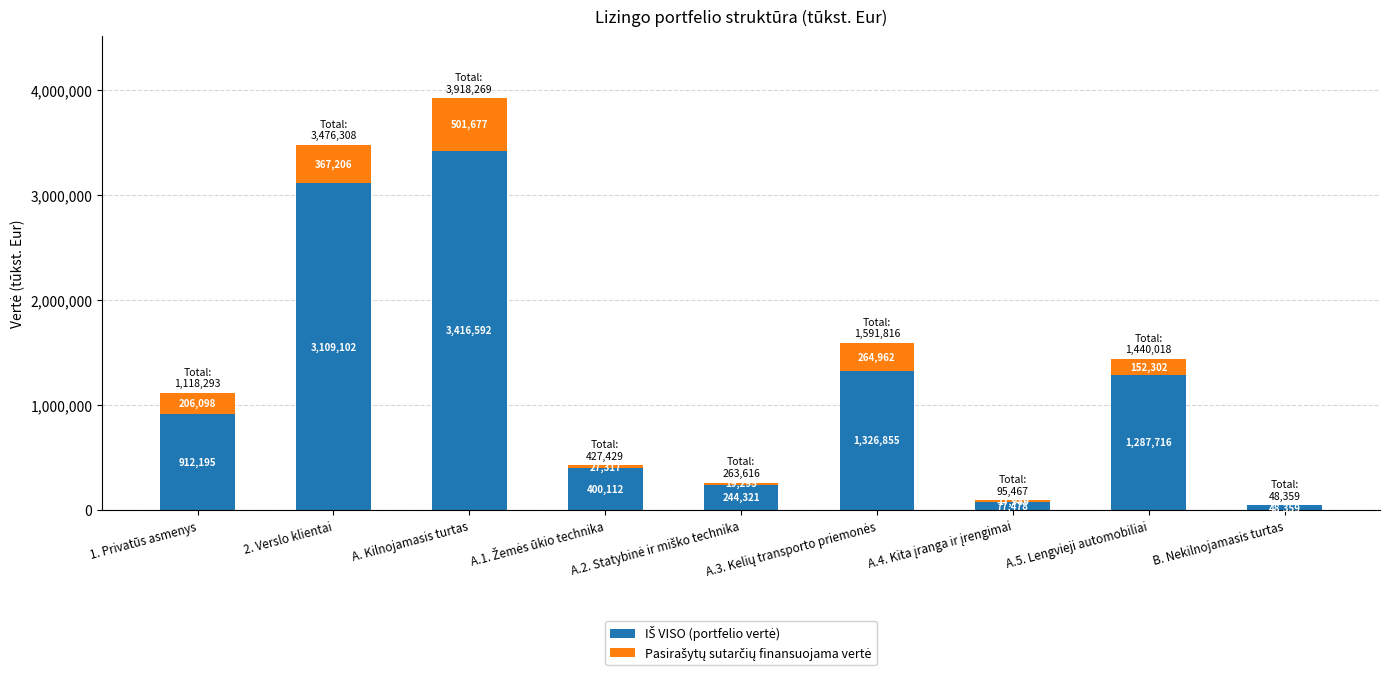

What is the total value across all series at B. Nekilnojamasis turtas?

48359.0